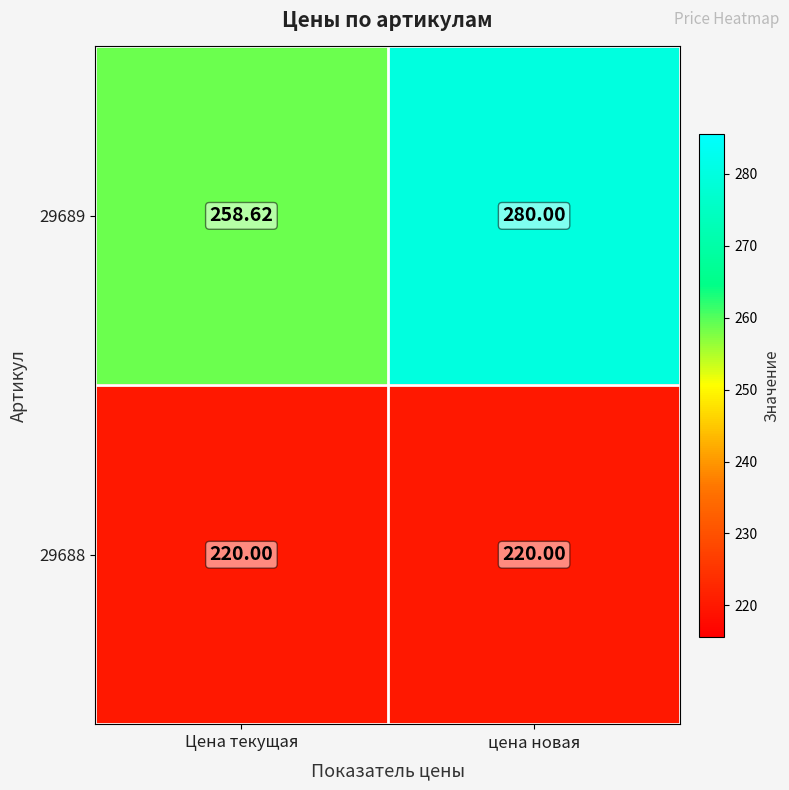

Where is 29689 nearest to the value 269?

Цена текущая